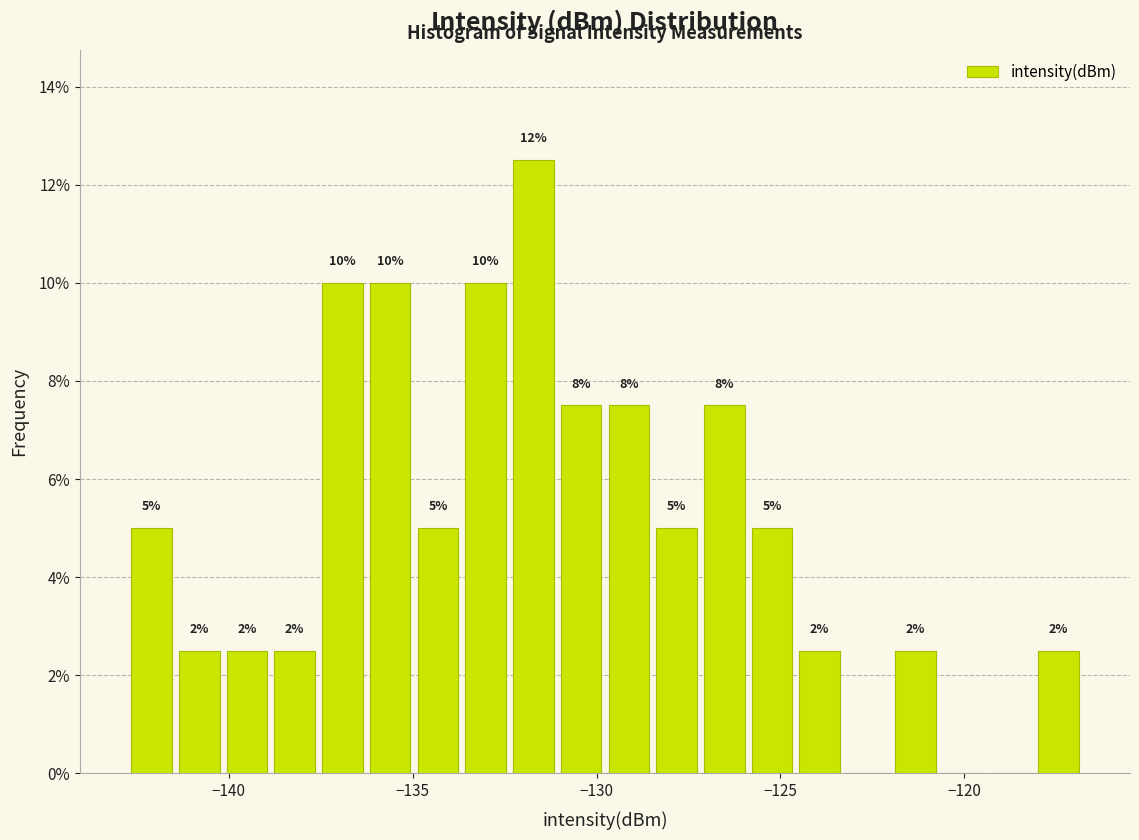

Read against the x-axis, roughly where is the centre of the tallest bar?

-131.5